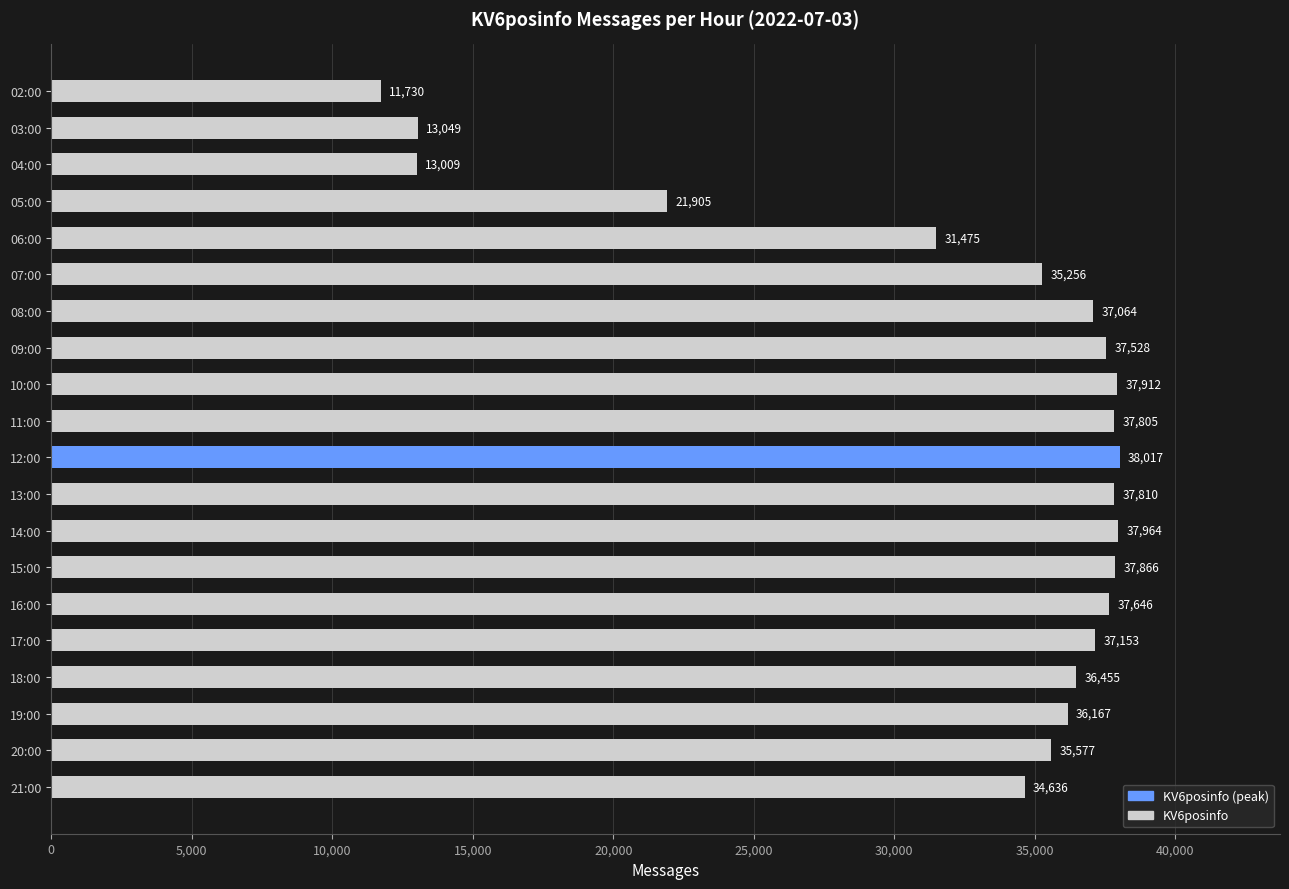

Reading top to bottom, what are all the values shown in this chart?

11730	13049	13009	21905	31475	35256	37064	37528	37912	37805	38017	37810	37964	37866	37646	37153	36455	36167	35577	34636